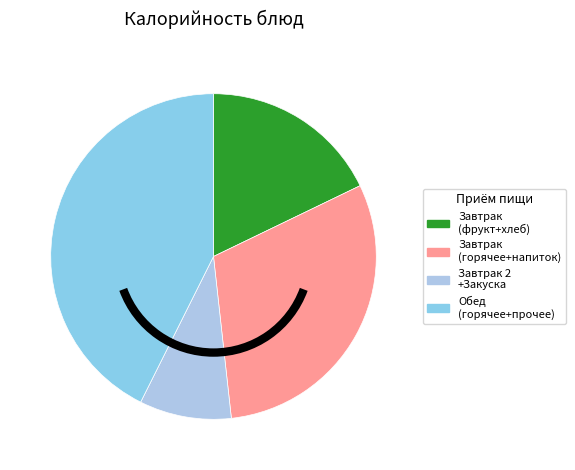

How many slices are in this pie chart?

4